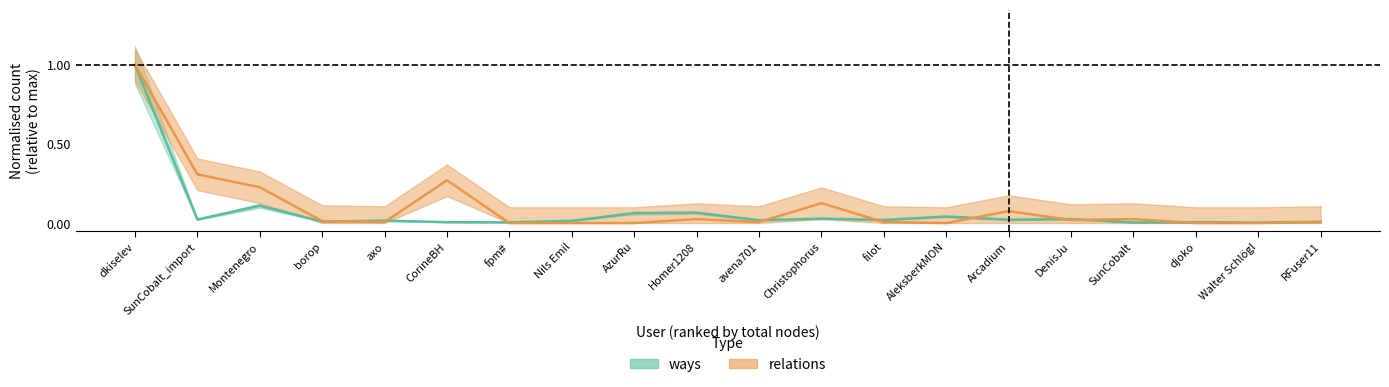

Reading left to right, what are all the values shown in this chart?

ways: 1.0	0.0	0.1	0.0	0.0	0.0	0.0	0.0	0.1	0.1	0.0	0.0	0.0	0.0	0.0	0.0	0.0	0.0	0.0	0.0
relations: 1.0	0.3	0.2	0.0	0.0	0.3	0.0	0.0	0.0	0.0	0.0	0.1	0.0	0.0	0.1	0.0	0.0	0.0	0.0	0.0